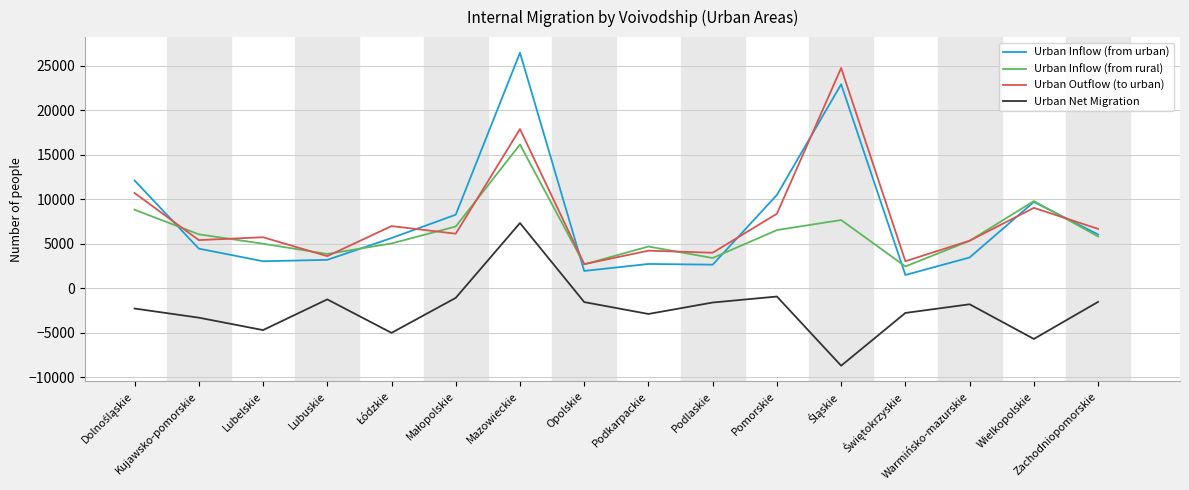

True or false: Urban Net Migration and Urban Outflow (to urban) cross at least once.

False